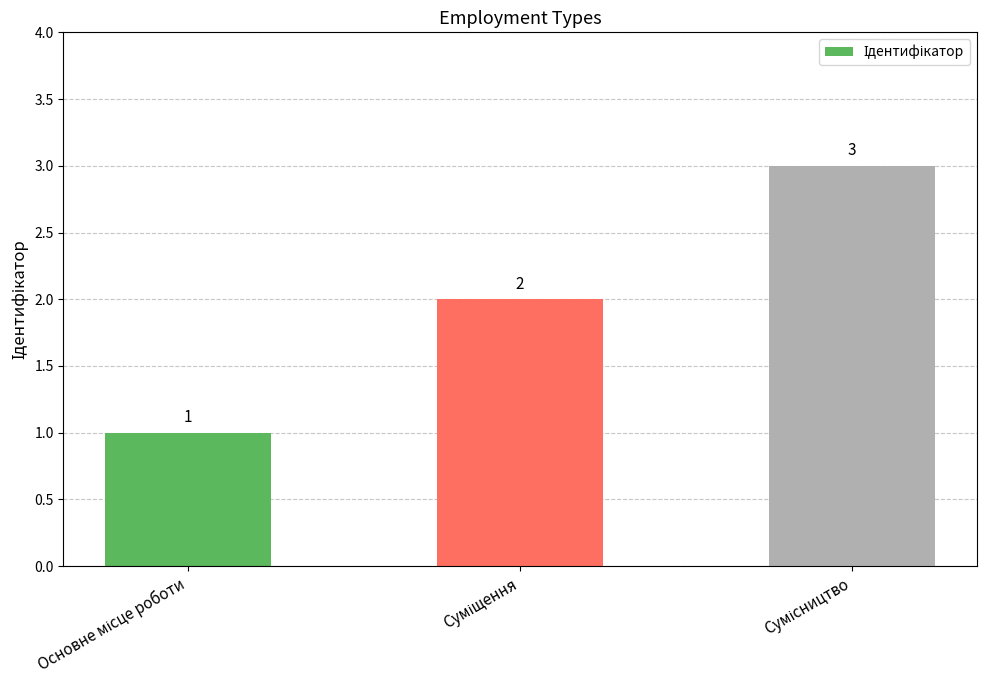

What is the sum of all values?

6